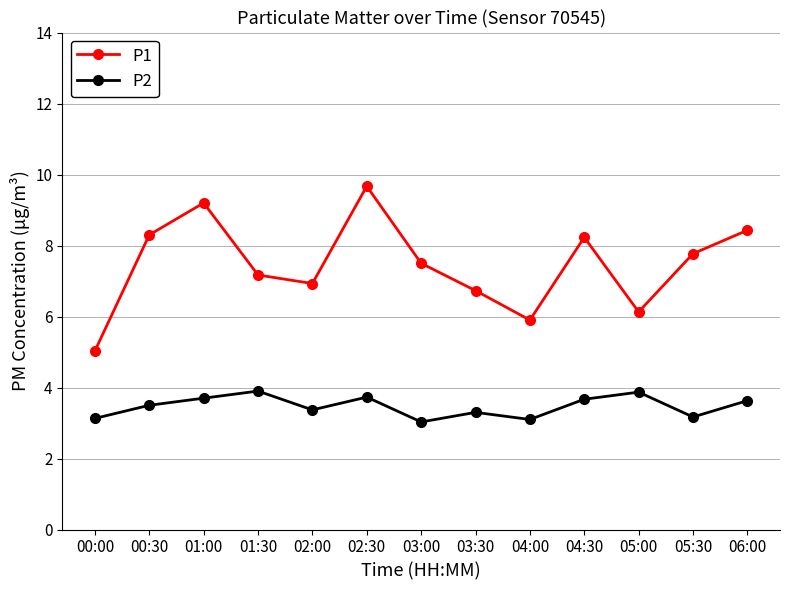

What is the smallest value displayed?

3.0